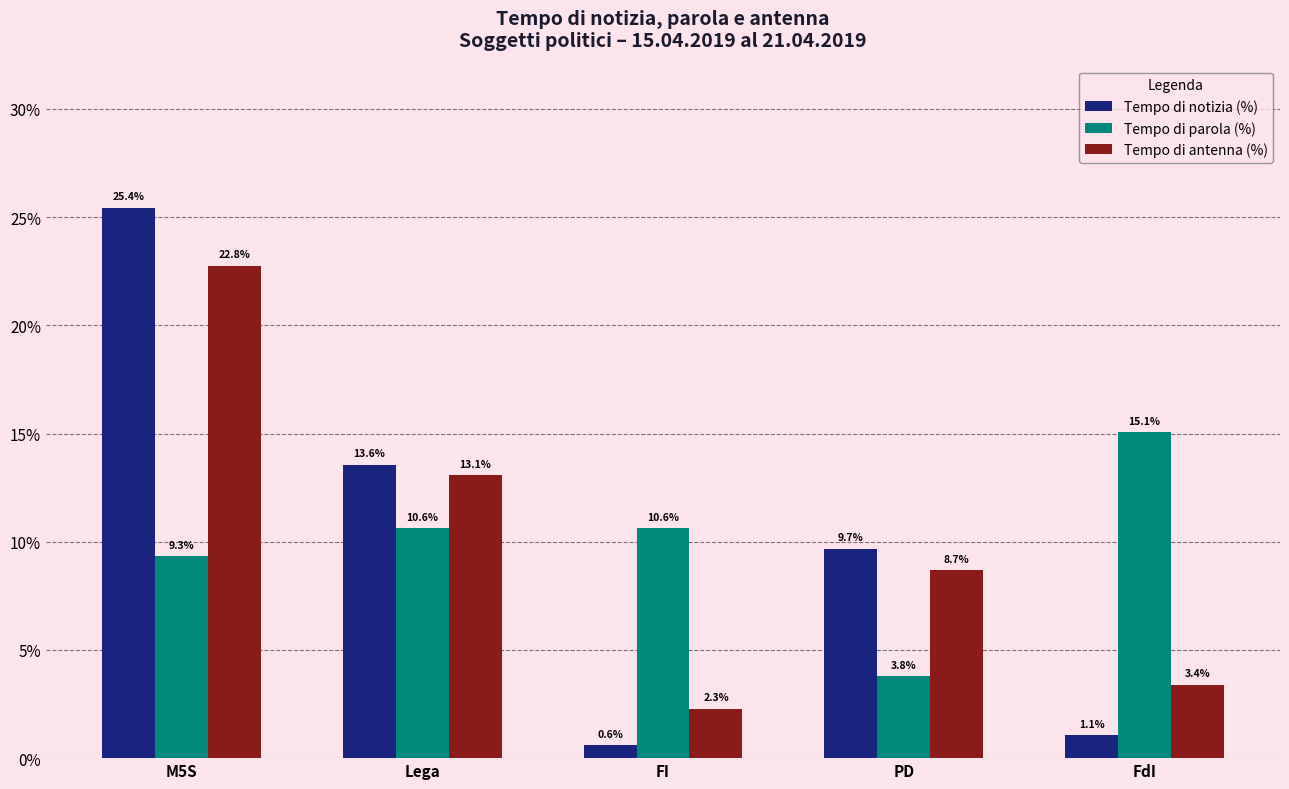

Reading left to right, list all the values displayed in this chart.

Tempo di notizia (%): 0.3	0.1	0.0	0.1	0.0
Tempo di parola (%): 0.1	0.1	0.1	0.0	0.2
Tempo di antenna (%): 0.2	0.1	0.0	0.1	0.0